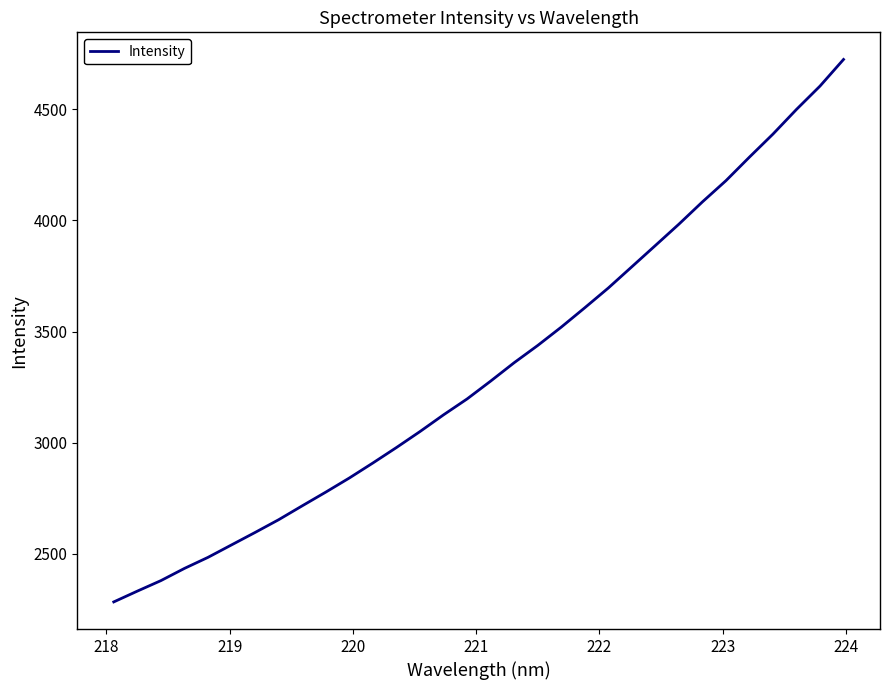

What is the difference between the maximum and minimum values?

2440.0